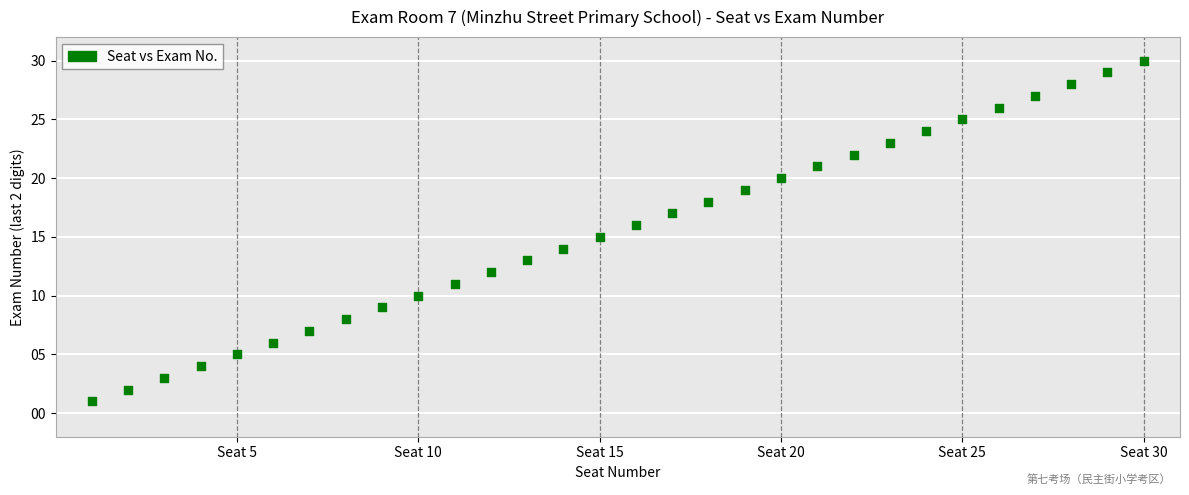

What is the range of Y values (max minus min)?

29